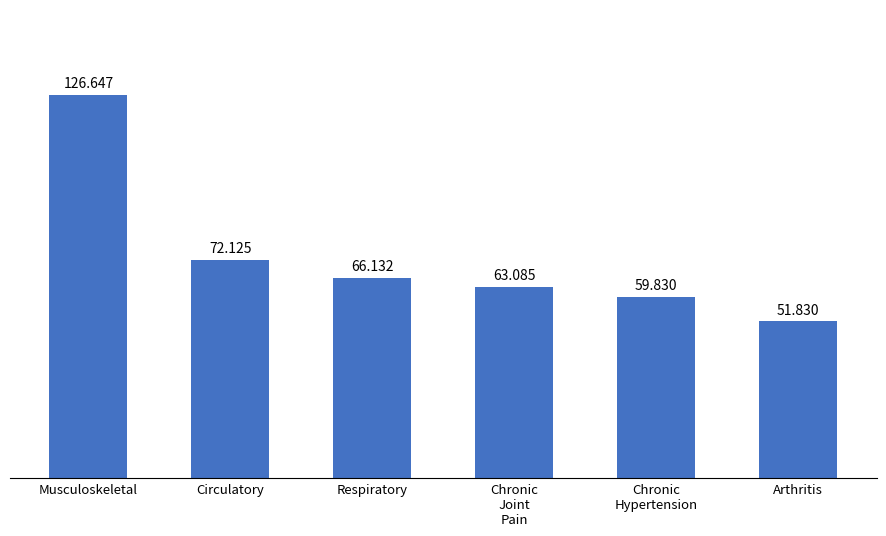

Reading right to left, what are all the values shown in this chart?

Arthritis=51.8	Chronic
Hypertension=59.8	Chronic
Joint
Pain=63.1	Respiratory=66.1	Circulatory=72.1	Musculoskeletal=126.6